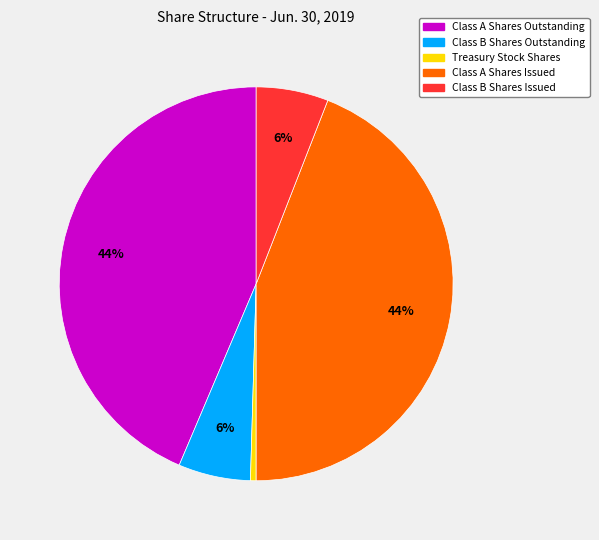

To the nearest percent, what is the combined percentage of Class A Shares Outstanding and Class B Shares Issued?

50%